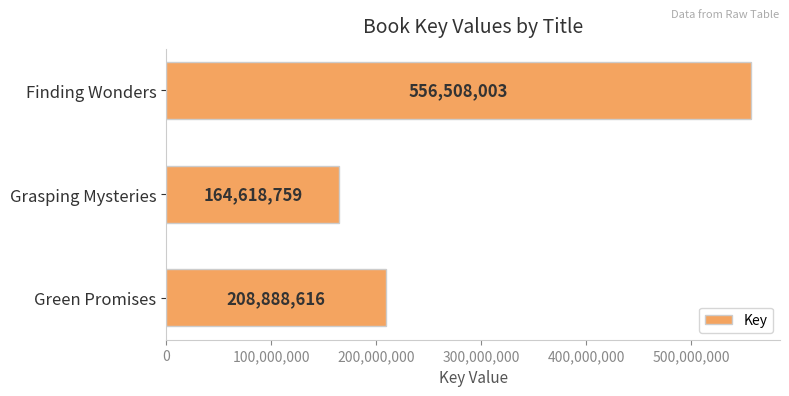

At which category does the chart reach its peak across all series?

Finding Wonders